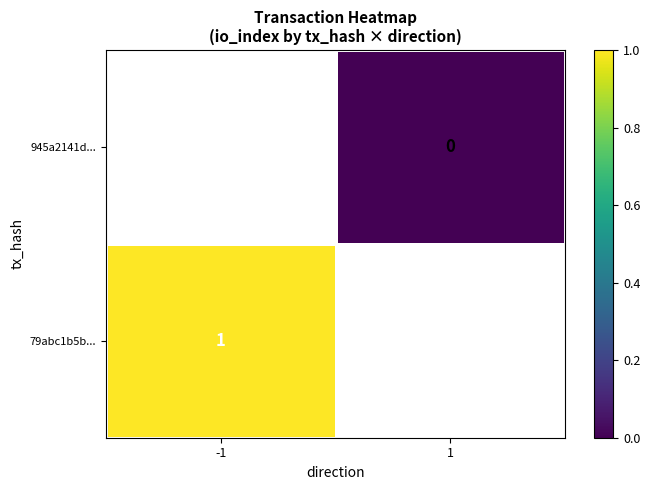

The 79abc1b5b... series shows 0 at -1. True or false?

False